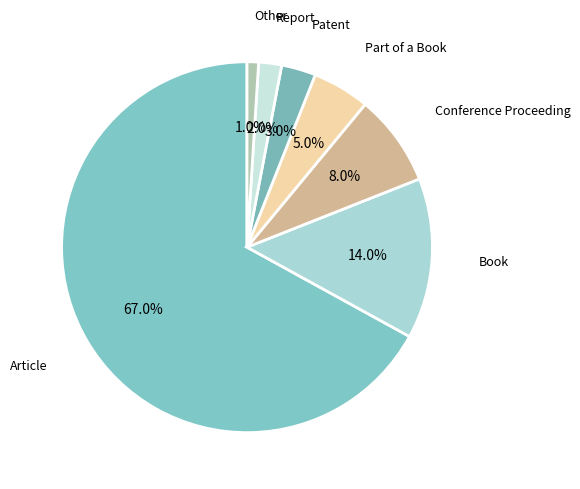

Count the number of slices in the pie.

7